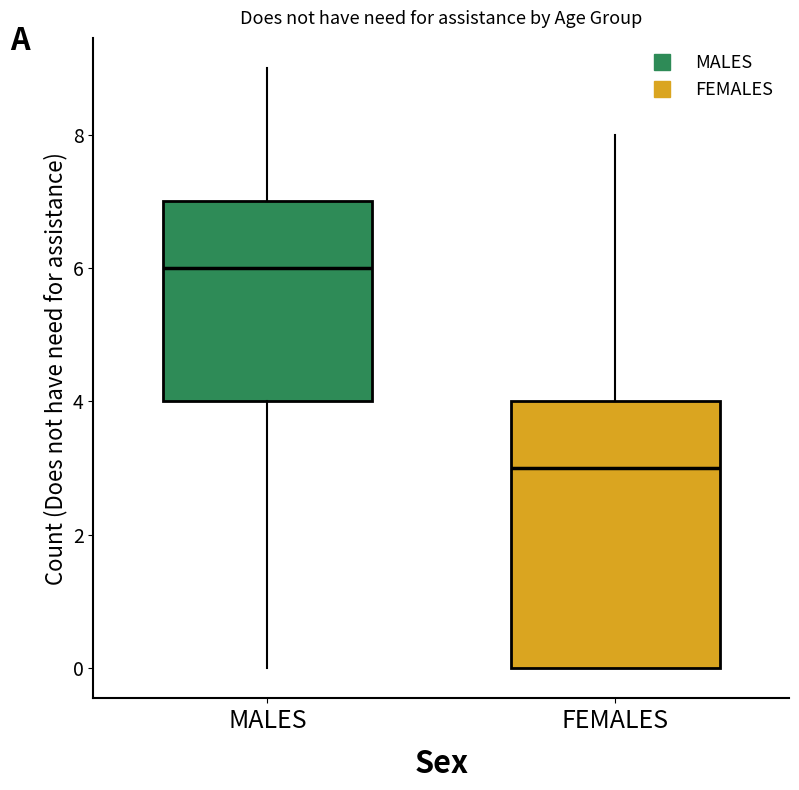

Reading left to right, read every box against the y-axis: the position of its median line, the range the box covers, and the ends of its whiskers. The values are not printed on the chart, so give them approximately, as read against the axis.

MALES: median 6, box 4 to 7, whiskers 0 to 9
FEMALES: median 3, box 0 to 4, whiskers 0 to 8